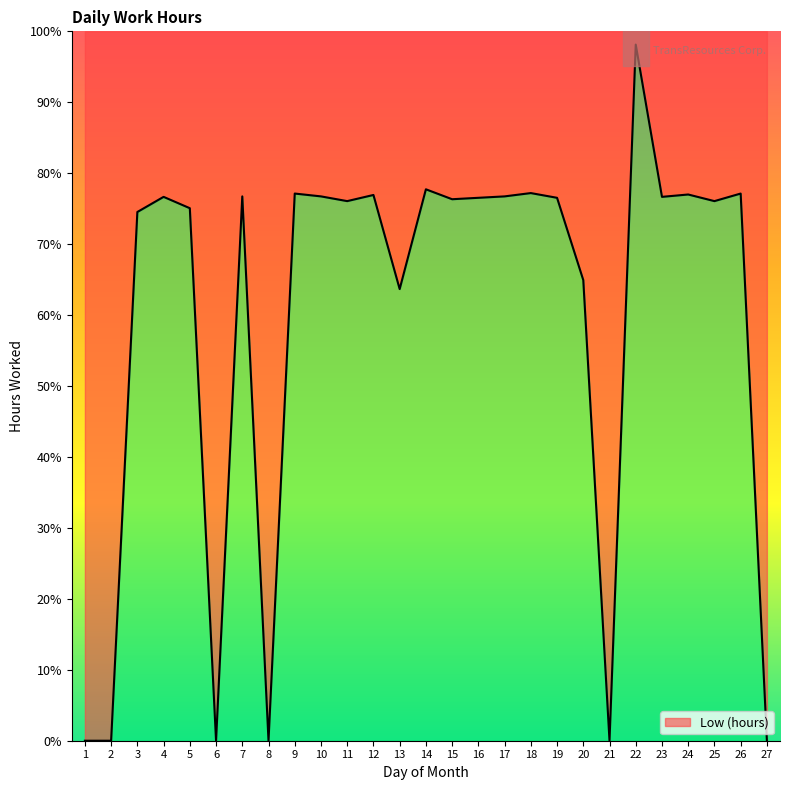

How many data points are less than 76?

10